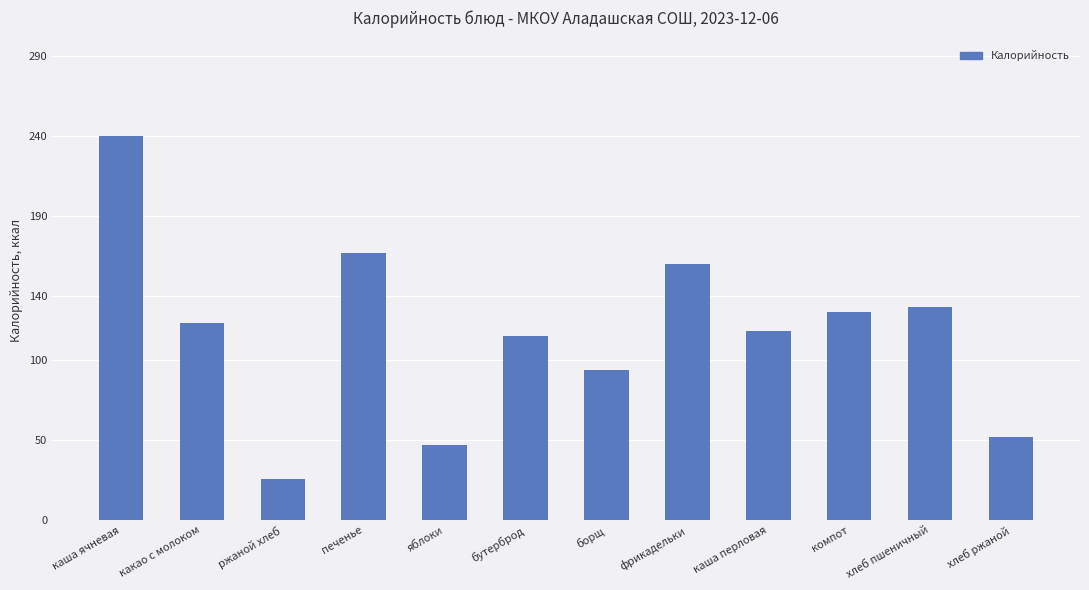

How many series are shown in this chart?

1